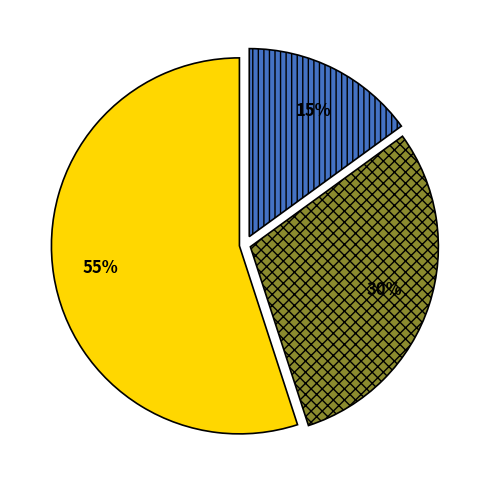

To the nearest percent, what is the average slice percentage?

33%